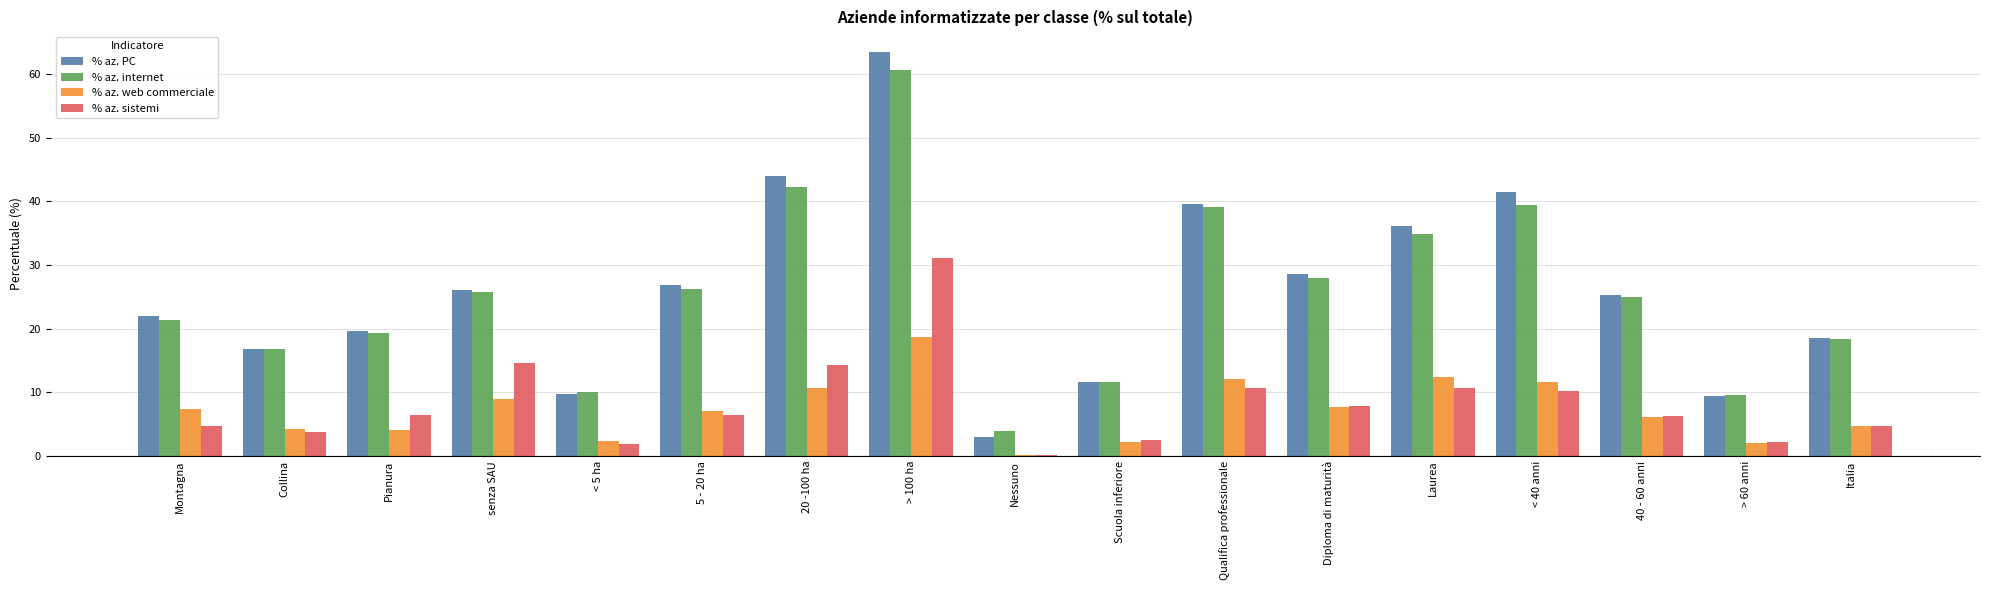

Is it true that % az. PC equals 24.8 at Laurea?

False